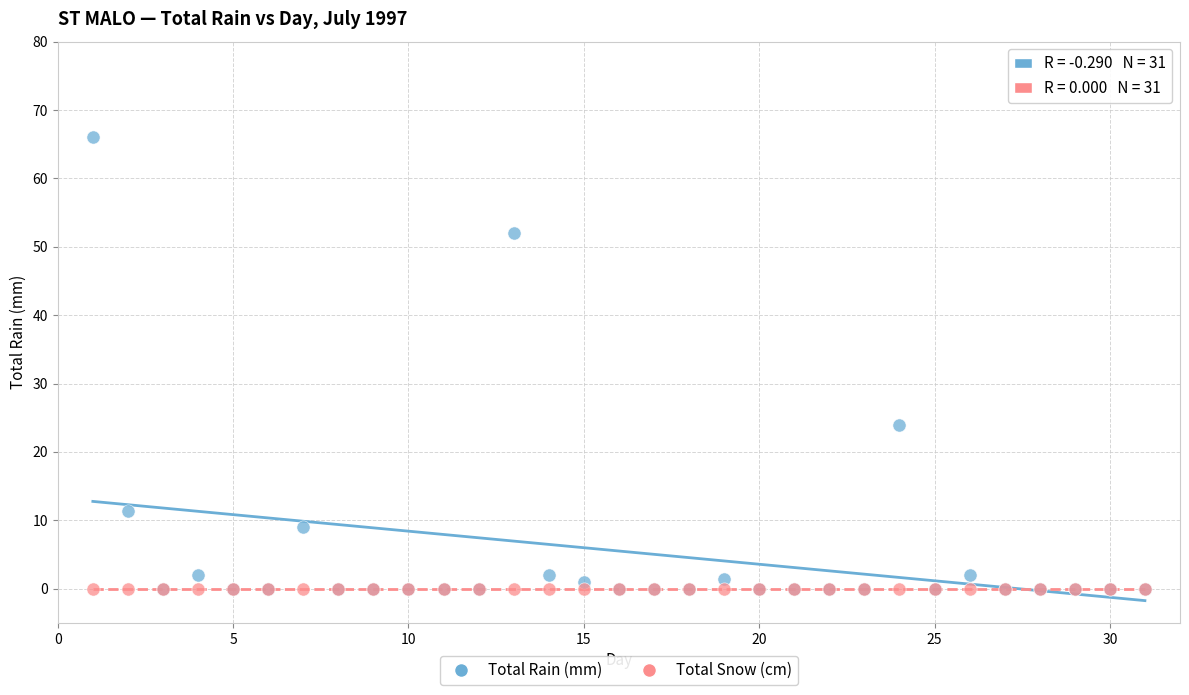

Across all series, what Y value is closest to 33?

24.0